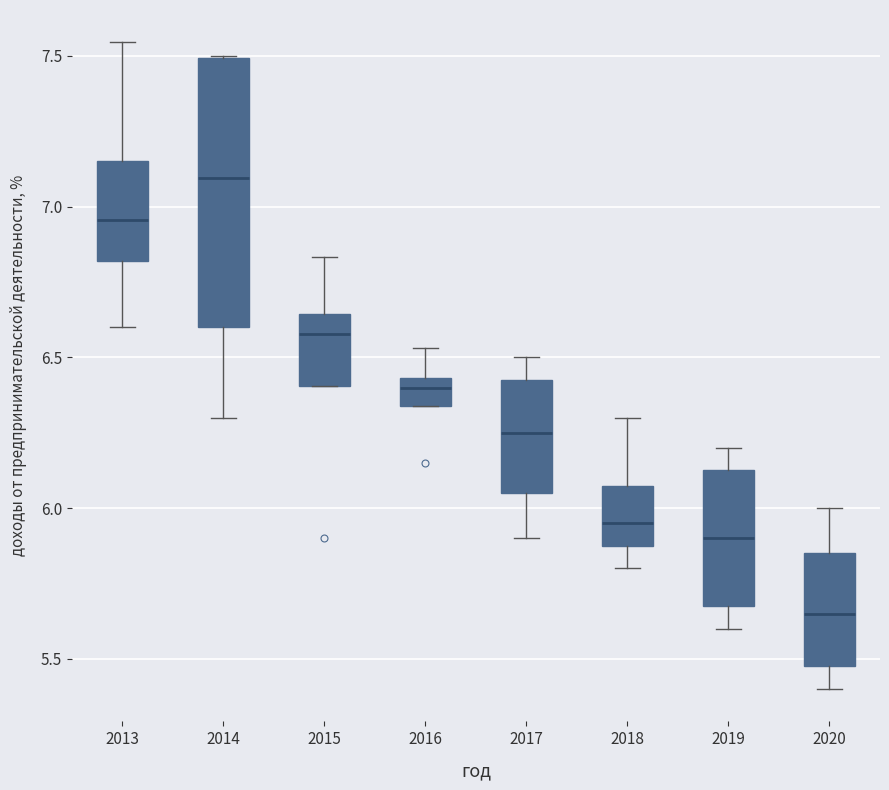

Reading left to right, read every box against the y-axis: the position of its median line, the range the box covers, and the ends of its whiskers. The values are not printed on the chart, so give them approximately, as read against the axis.

2013: median 6.95, box 6.80 to 7.15, whiskers 6.60 to 7.55
2014: median 7.10, box 6.60 to 7.50, whiskers 6.30 to 7.50
2015: median 6.60, box 6.40 to 6.65, whiskers 6.40 to 6.85
2016: median 6.40, box 6.35 to 6.45, whiskers 6.35 to 6.55
2017: median 6.25, box 6.05 to 6.45, whiskers 5.90 to 6.50
2018: median 5.95, box 5.90 to 6.10, whiskers 5.80 to 6.30
2019: median 5.90, box 5.70 to 6.15, whiskers 5.60 to 6.20
2020: median 5.65, box 5.50 to 5.85, whiskers 5.40 to 6.00